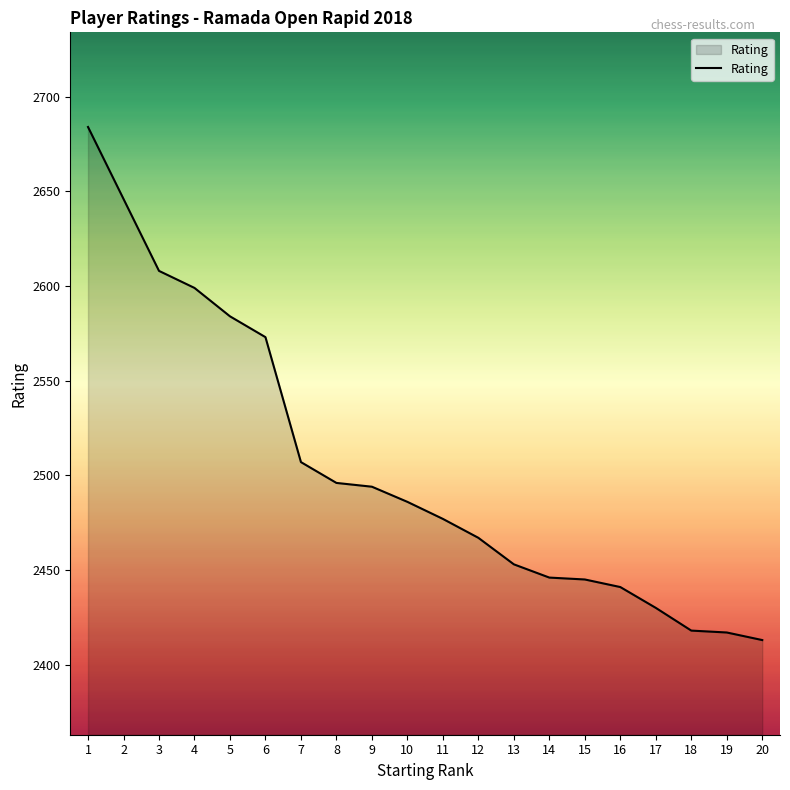

What is the difference between the maximum and second lowest values?

267